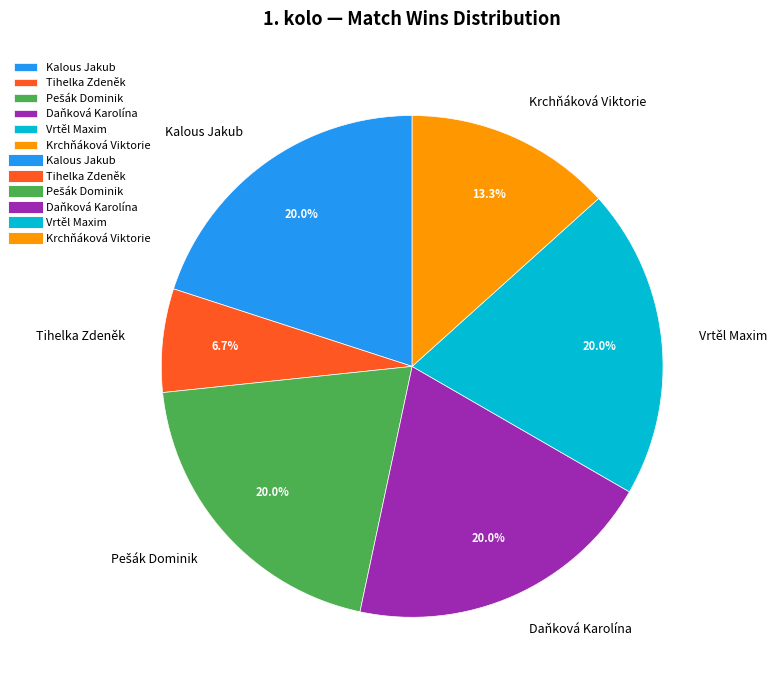

Is it true that Daňková Karolína is 20% of the pie?

True